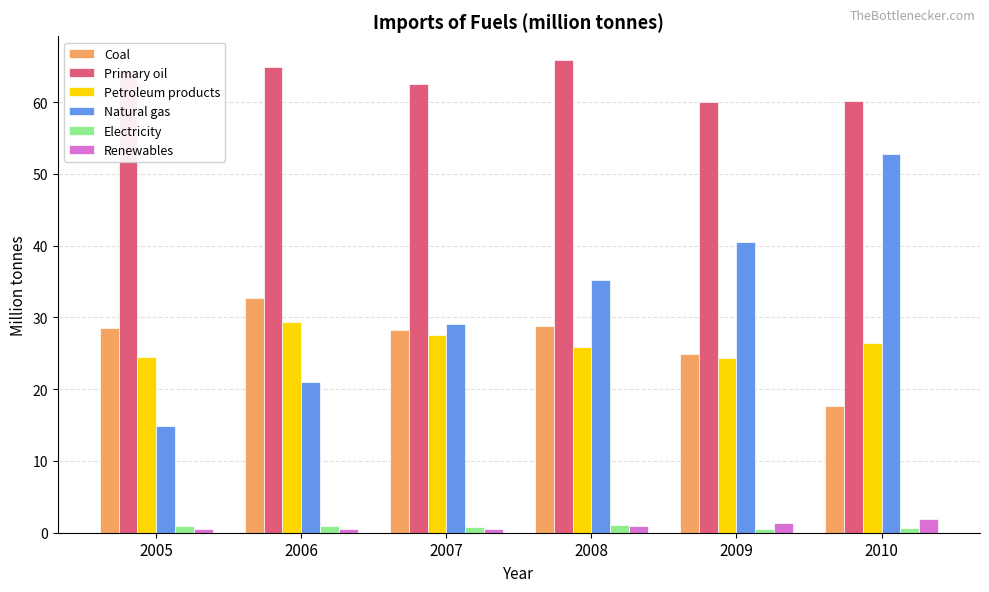

True or false: Primary oil has a value of 18.4 at 2009.

False